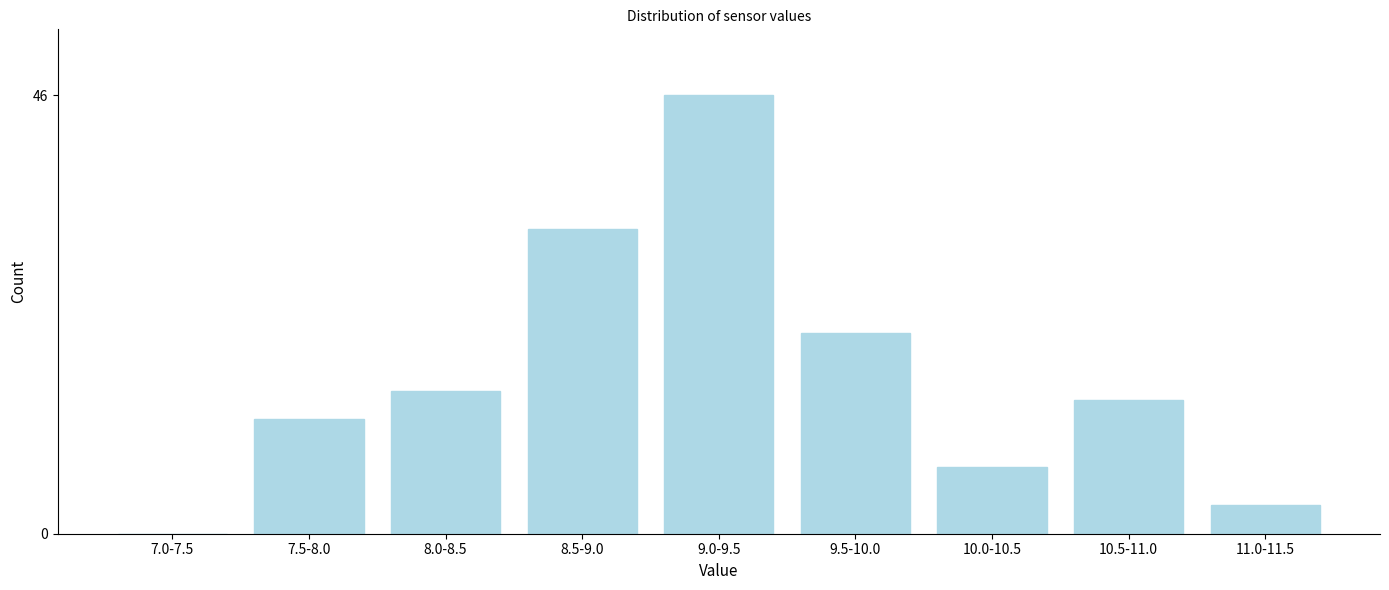

Reading right to left, what are all the values shown in this chart?

11.0-11.5=3	10.5-11.0=14	10.0-10.5=7	9.5-10.0=21	9.0-9.5=46	8.5-9.0=32	8.0-8.5=15	7.5-8.0=12	7.0-7.5=0